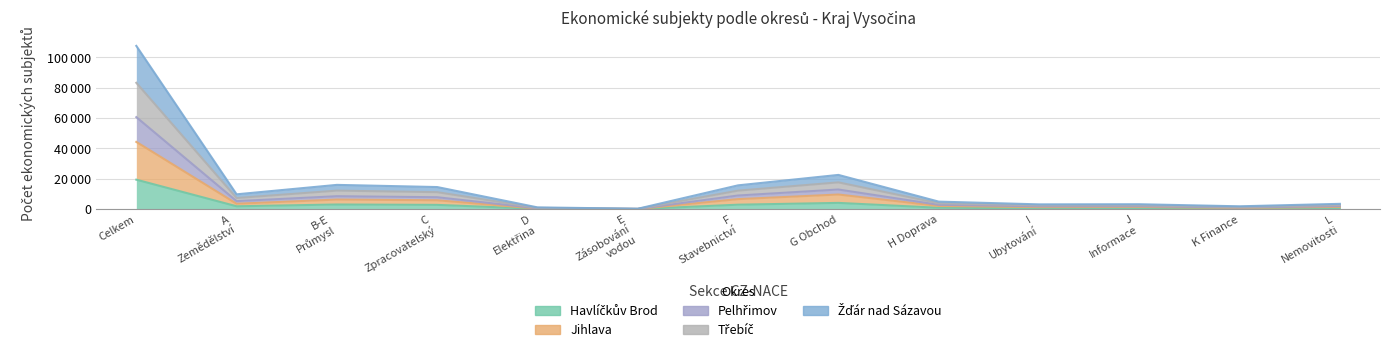

How many data points in Žďár nad Sázavou are less than 3852?

6